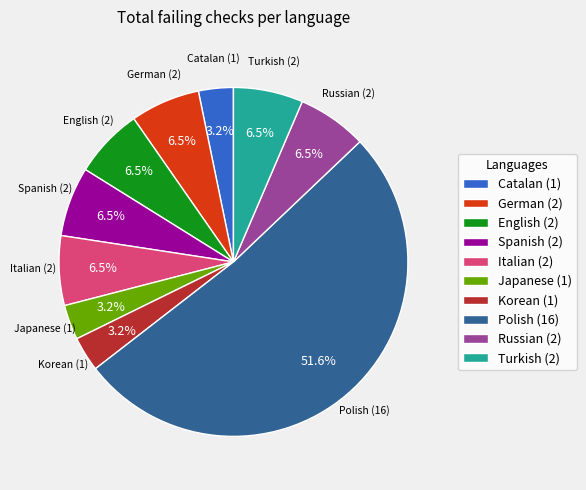

How much of the chart is everything except Turkish (2)?

93.5%